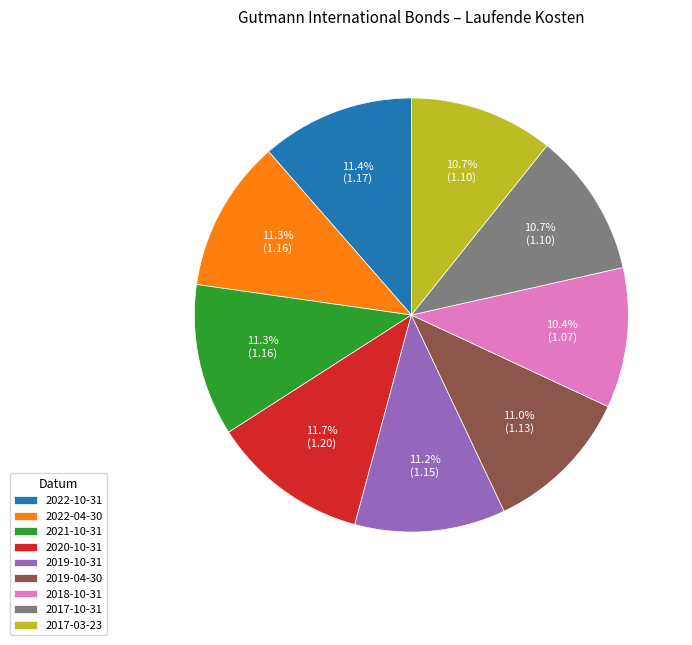

Approximately how many times larger is the value at 2019-10-31 compared to 2018-10-31?

1.1